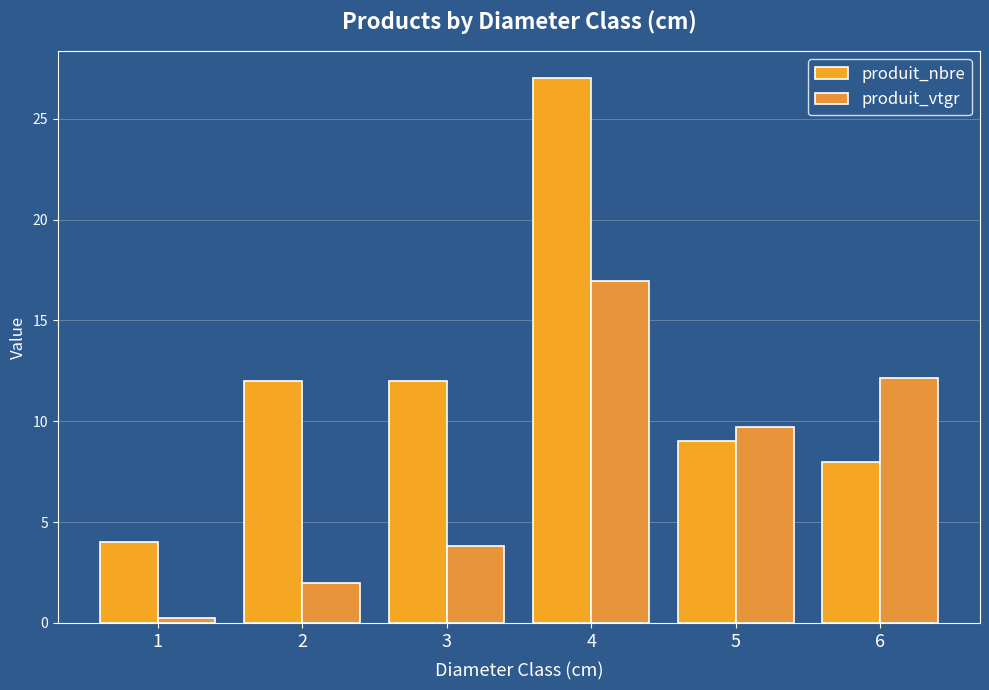

What is the value of the produit_nbre bar at the 6th from the left?

8.0